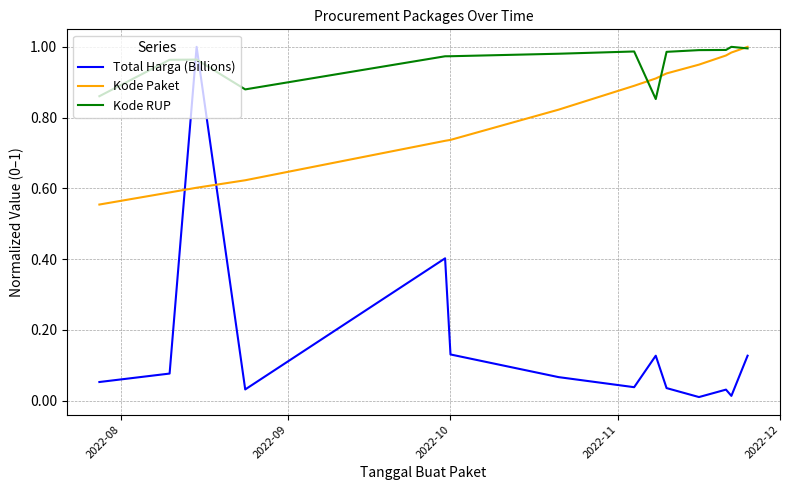

Rank the series by their average value, from lowest to highest.

Total Harga (Billions), Kode Paket, Kode RUP